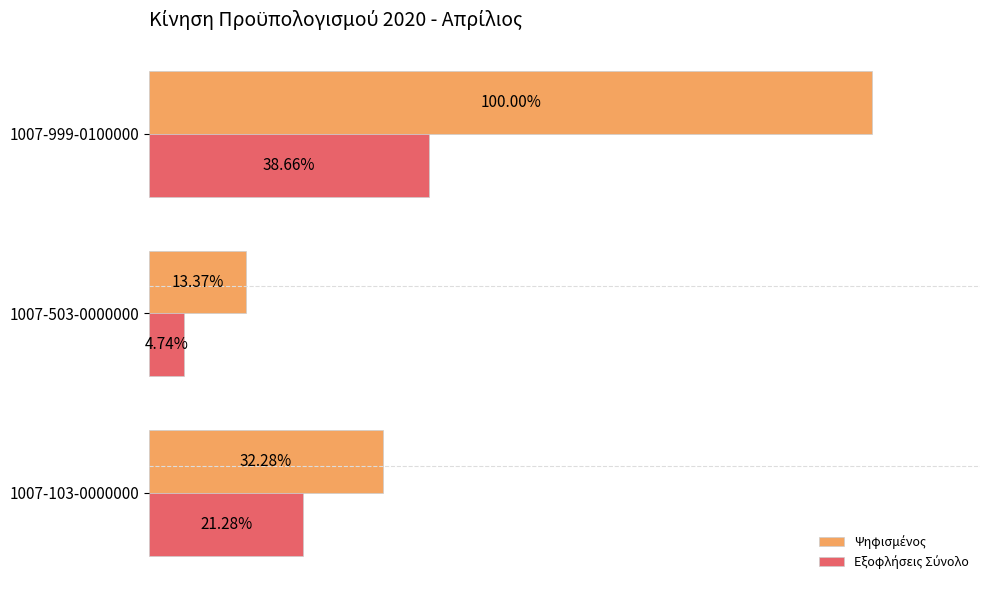

What are all the series names shown in the legend?

Ψηφισμένος, Εξοφλήσεις Σύνολο